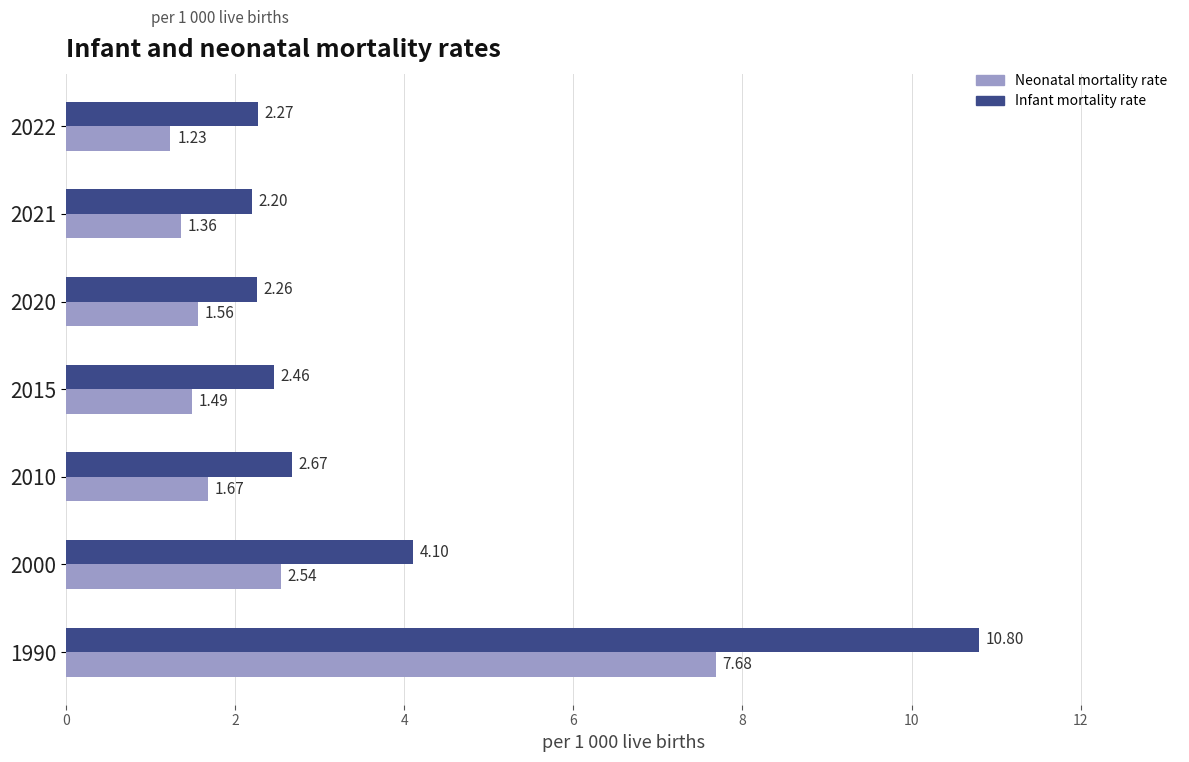

Which series has the largest total across all categories?

Infant mortality rate